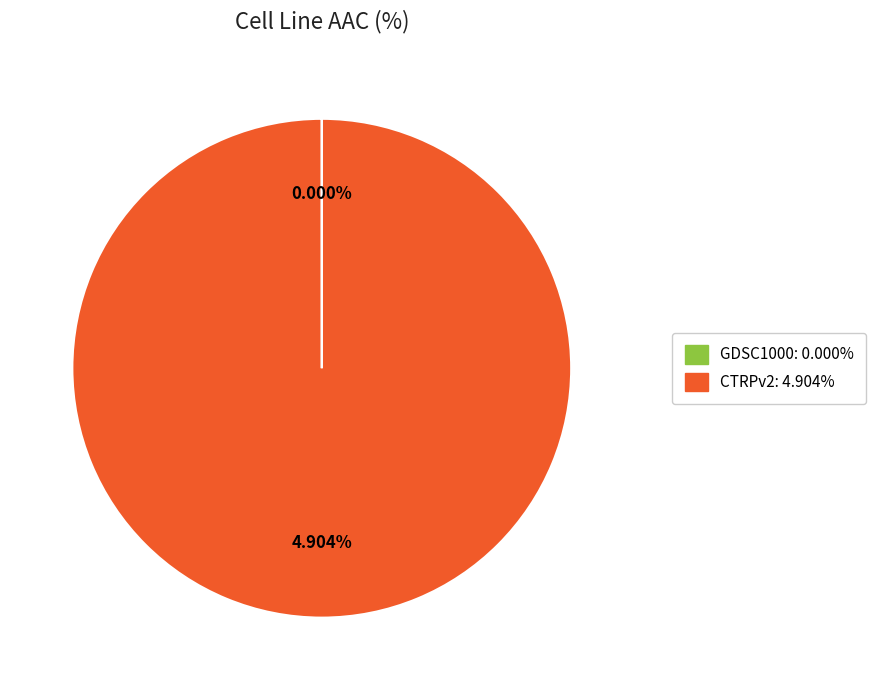

What is the majority slice?

CTRPv2